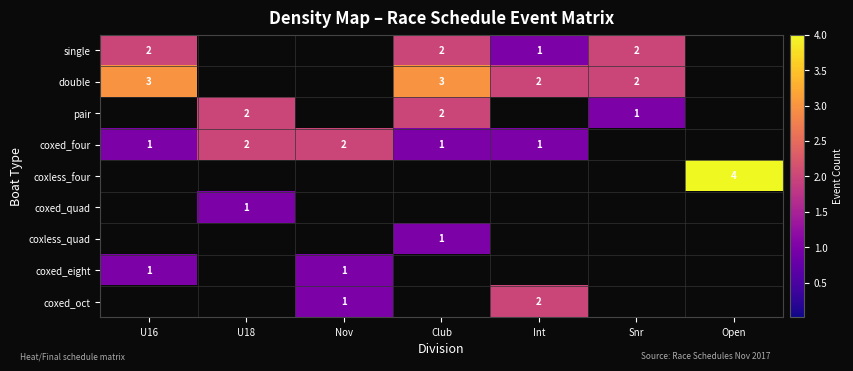

True or false: coxed_oct has a value of 2 at Int.

True